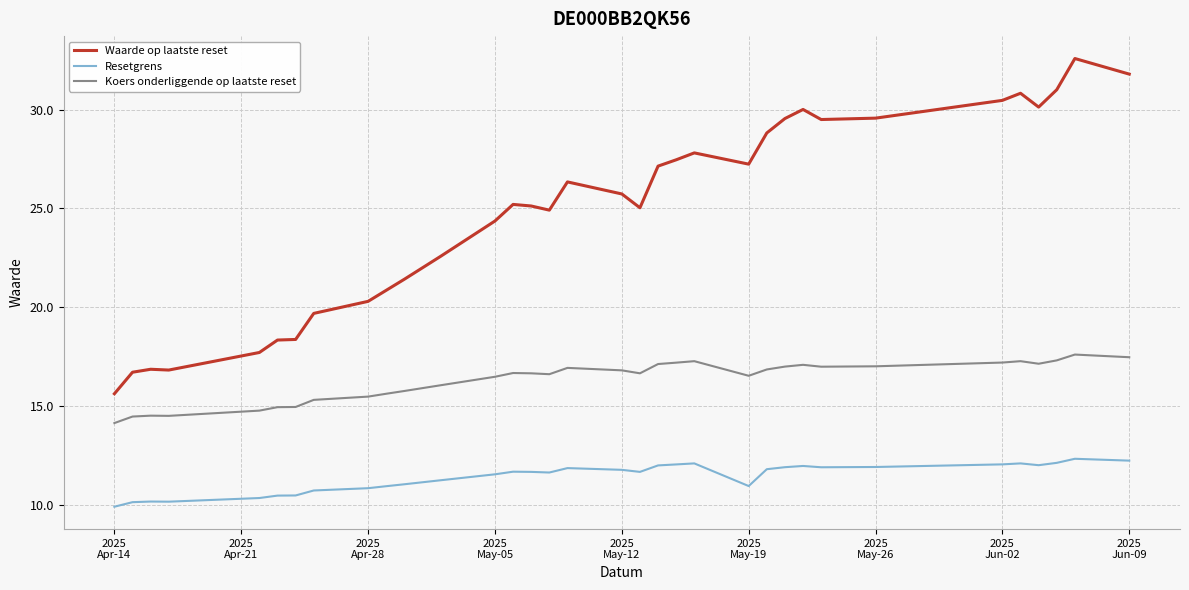

True or false: Waarde op laatste reset and Resetgrens cross at least once.

False